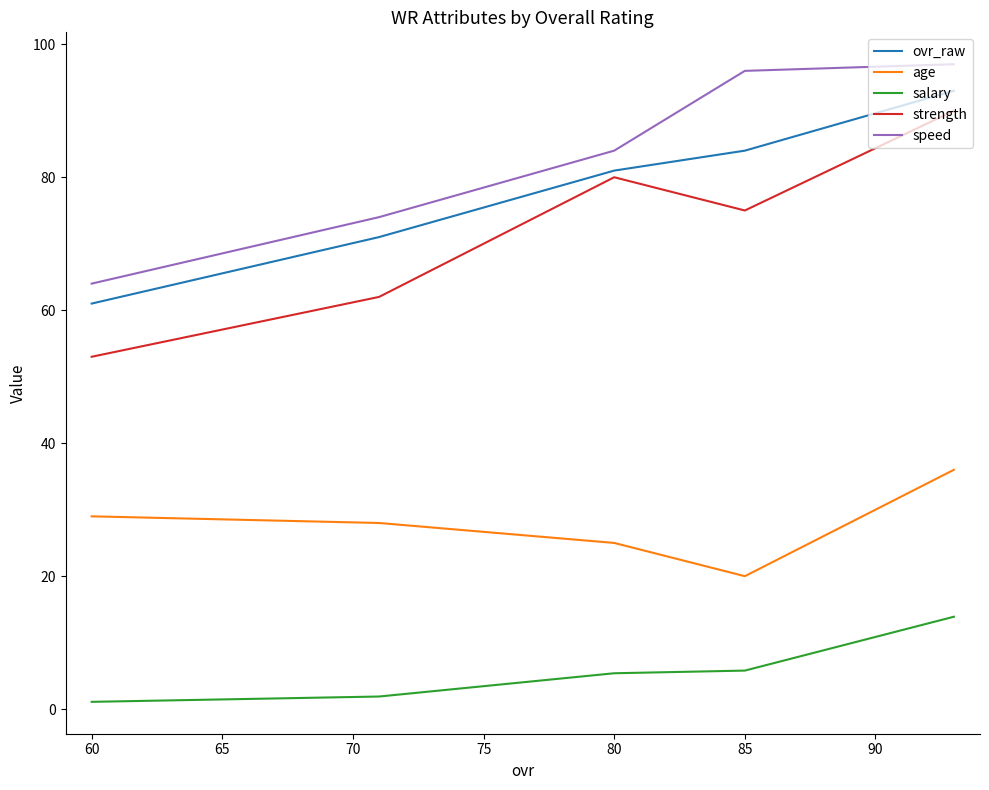

What are all the series names shown in the legend?

ovr_raw, age, salary, strength, speed